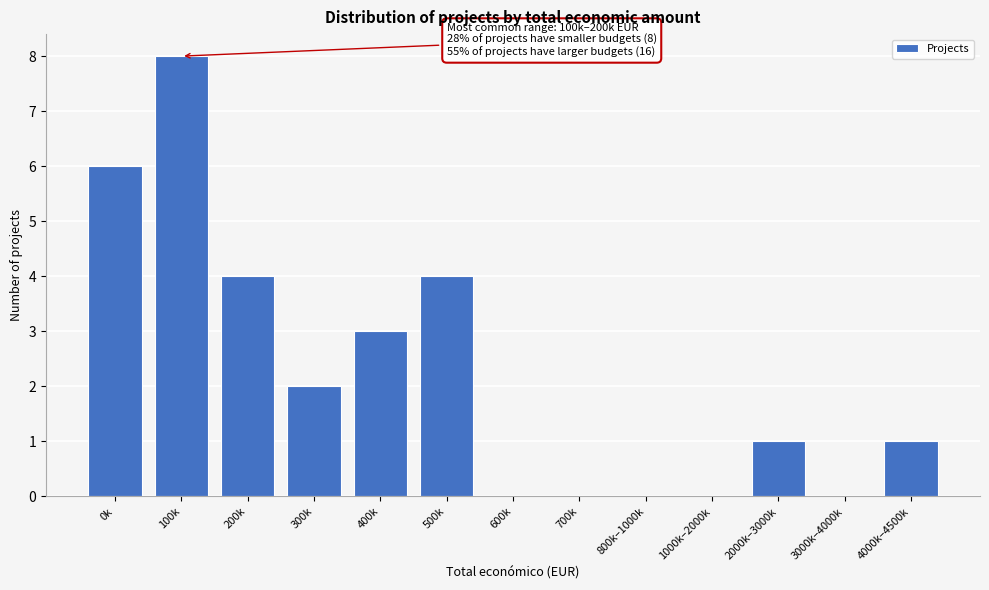

Reading right to left, what are all the values shown in this chart?

4000k–4500k=1	3000k–4000k=0	2000k–3000k=1	1000k–2000k=0	800k–1000k=0	700k=0	600k=0	500k=4	400k=3	300k=2	200k=4	100k=8	0k=6